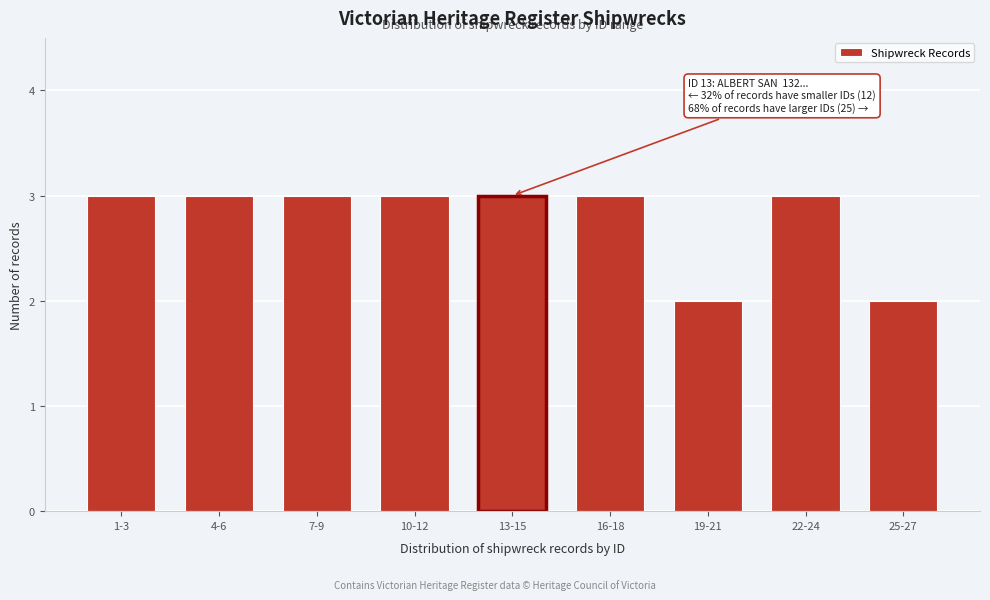

Reading left to right, transcribe all the data shown in this chart.

3	3	3	3	3	3	2	3	2